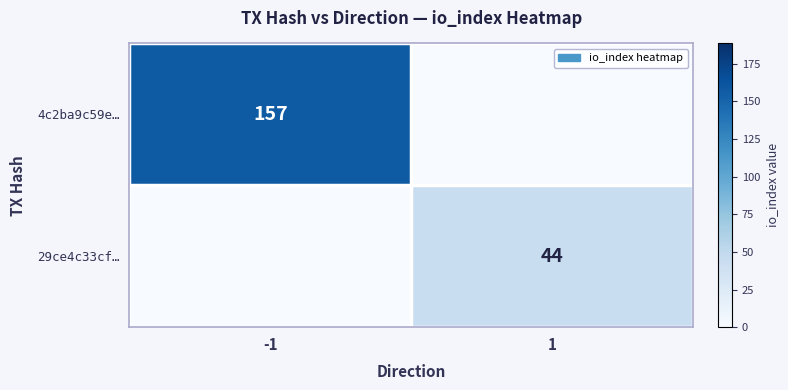

The value of 4c2ba9c59e… at -1 is 276. True or false?

False